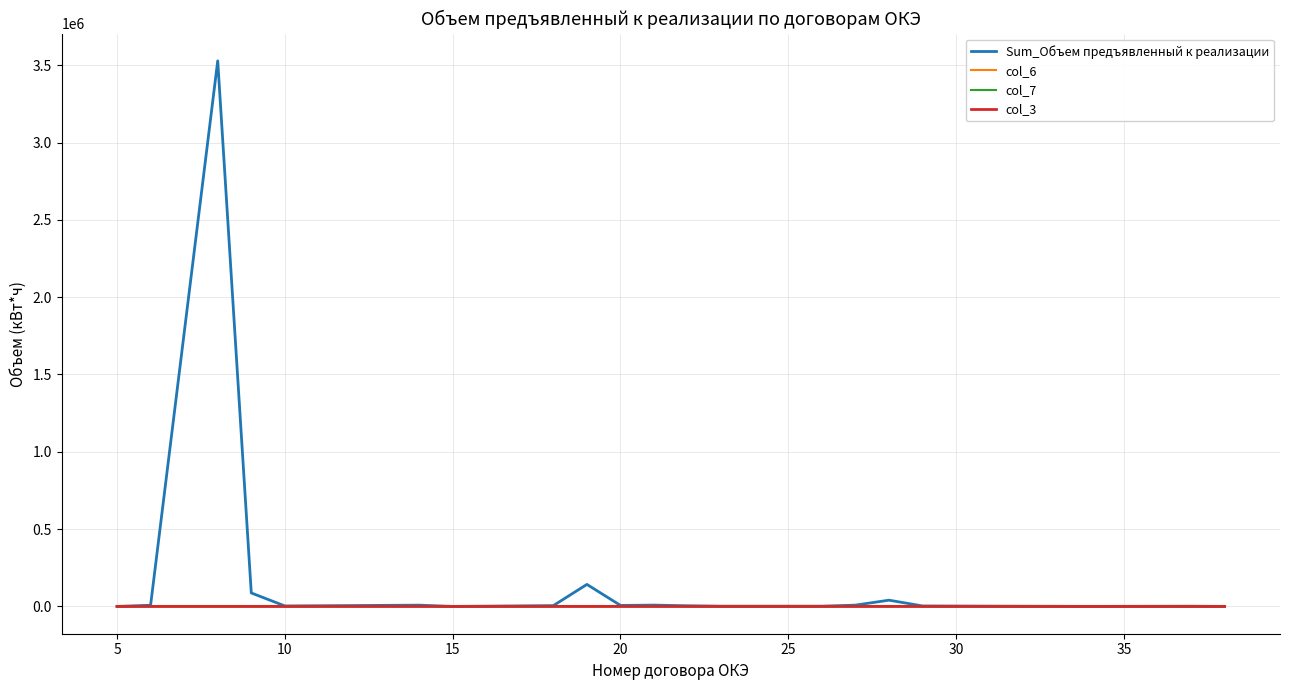

Count the number of data series in this chart.

4